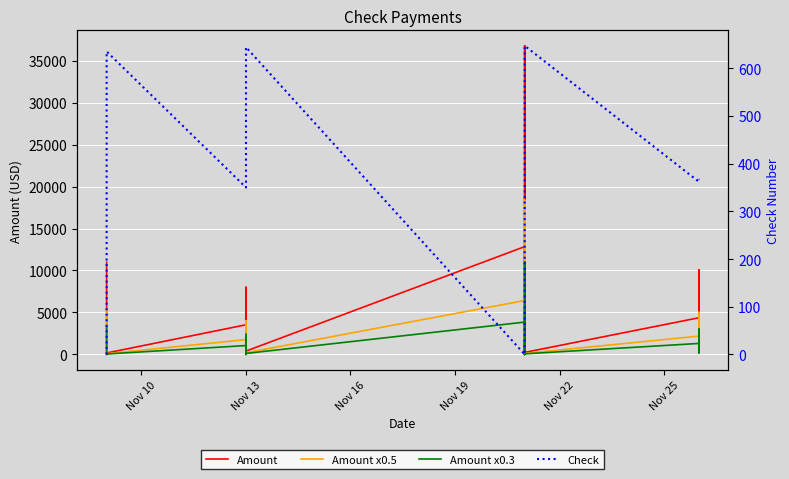

How many interior local peaks does the Amount x0.3 series have?

11